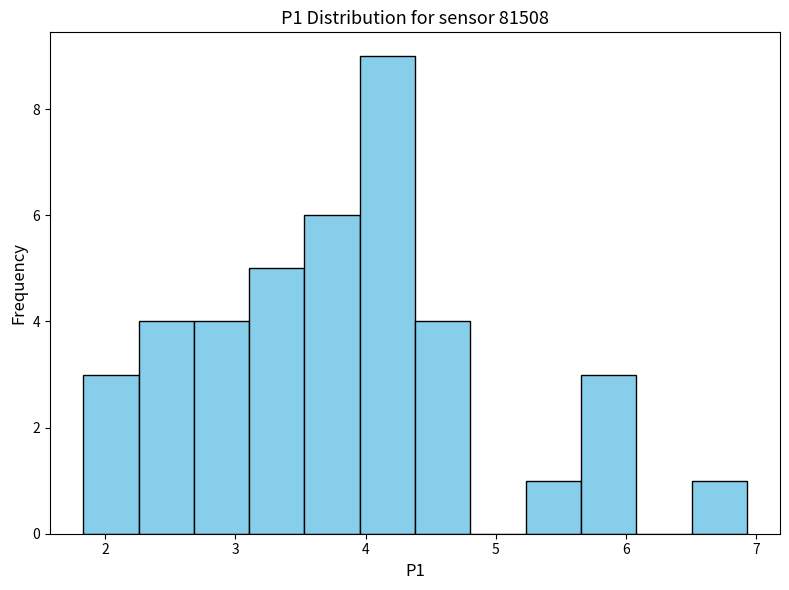

Reading left to right, list every bar in this chart as the range it spans on the x-axis followed by its height. Neither the bar edges nor the heights are printed on the chart, so give them approximately, as read against the axes.

1.8 to 2.3: 3
2.3 to 2.7: 4
2.7 to 3.1: 4
3.1 to 3.5: 5
3.5 to 4.0: 6
4.0 to 4.4: 9
4.4 to 4.8: 4
4.8 to 5.2: 0
5.2 to 5.7: 1
5.7 to 6.1: 3
6.1 to 6.5: 0
6.5 to 6.9: 1